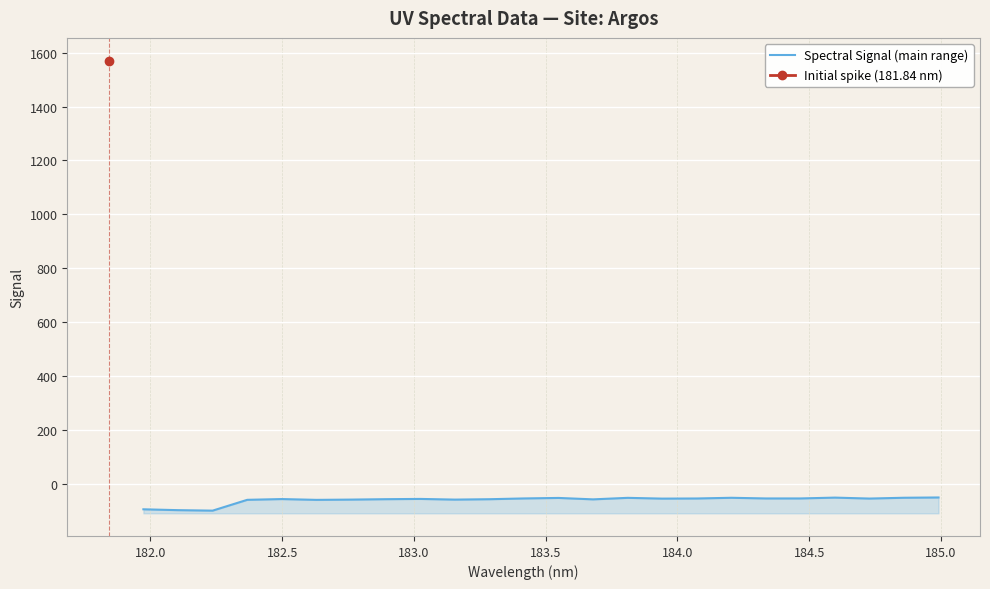

How many interior local peaks (higher than both neighbors) does the data have?

6